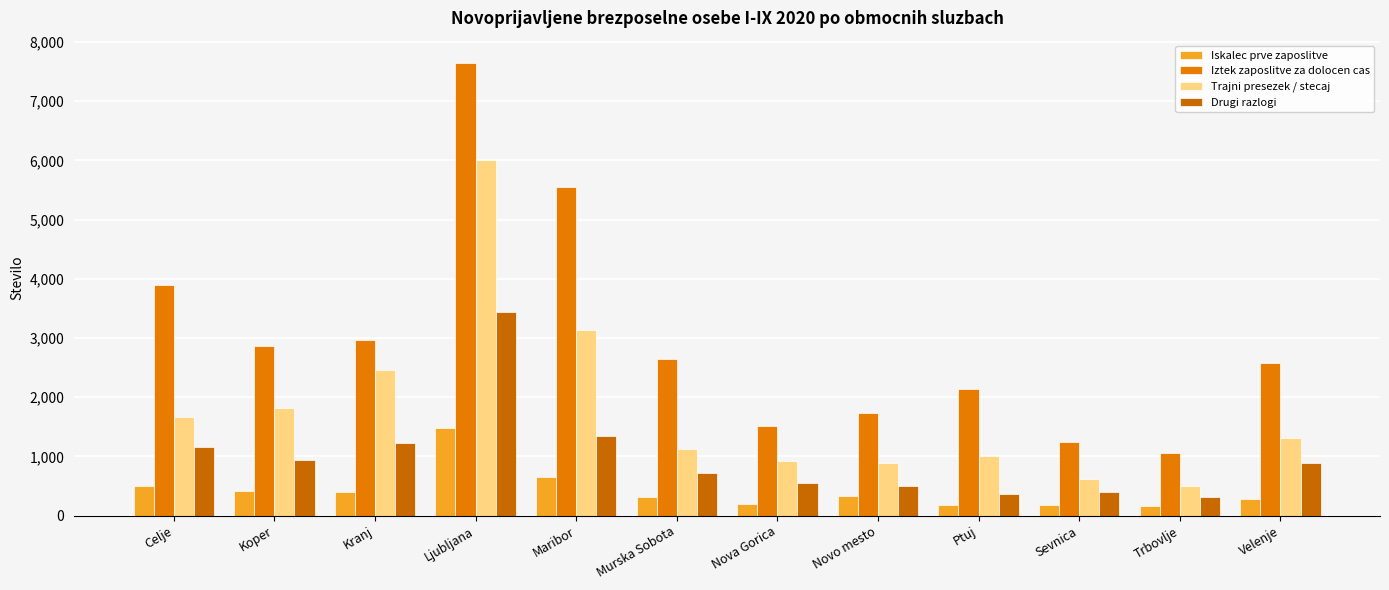

Reading left to right, extract all data points from this chart.

Iskalec prve zaposlitve: Celje=495	Koper=415	Kranj=394	Ljubljana=1479	Maribor=652	Murska Sobota=321	Nova Gorica=198	Novo mesto=328	Ptuj=183	Sevnica=179	Trbovlje=157	Velenje=288
Iztek zaposlitve za dolocen cas: Celje=3896	Koper=2867	Kranj=2965	Ljubljana=7641	Maribor=5550	Murska Sobota=2642	Nova Gorica=1508	Novo mesto=1727	Ptuj=2132	Sevnica=1252	Trbovlje=1063	Velenje=2573
Trajni presezek / stecaj: Celje=1666	Koper=1812	Kranj=2452	Ljubljana=6003	Maribor=3129	Murska Sobota=1130	Nova Gorica=928	Novo mesto=894	Ptuj=1003	Sevnica=625	Trbovlje=494	Velenje=1316
Drugi razlogi: Celje=1166	Koper=935	Kranj=1224	Ljubljana=3445	Maribor=1346	Murska Sobota=716	Nova Gorica=552	Novo mesto=495	Ptuj=368	Sevnica=405	Trbovlje=320	Velenje=893